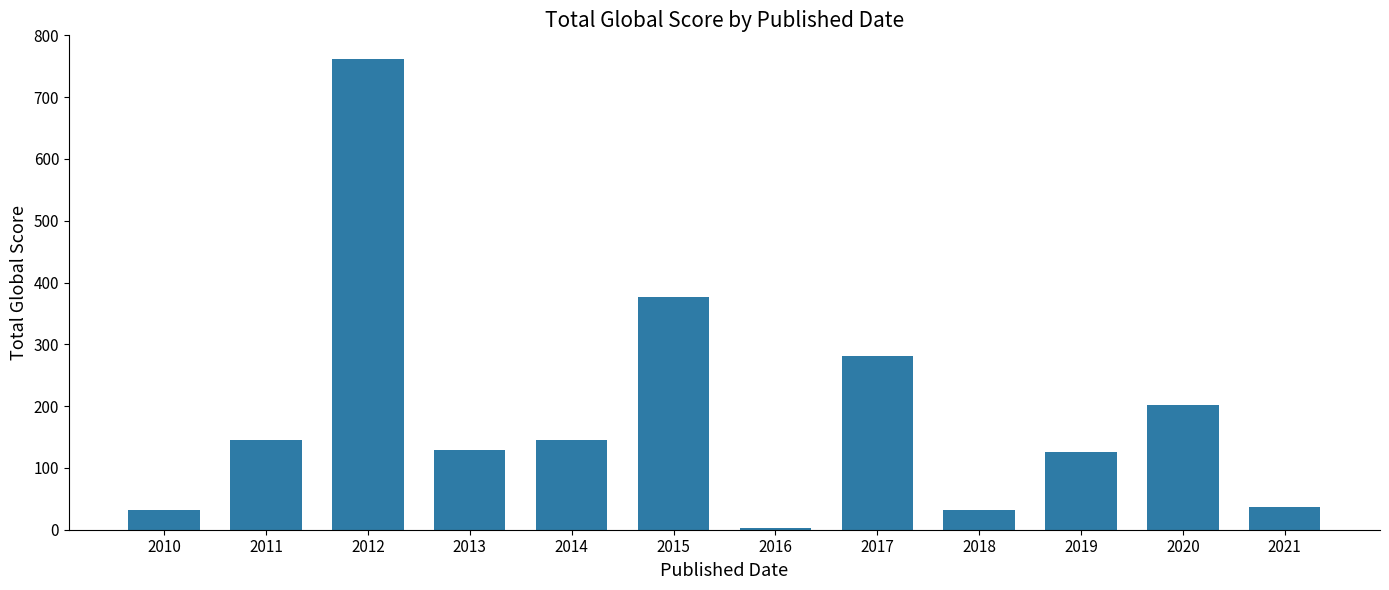

True or false: the data shows 146 at 2014.

True